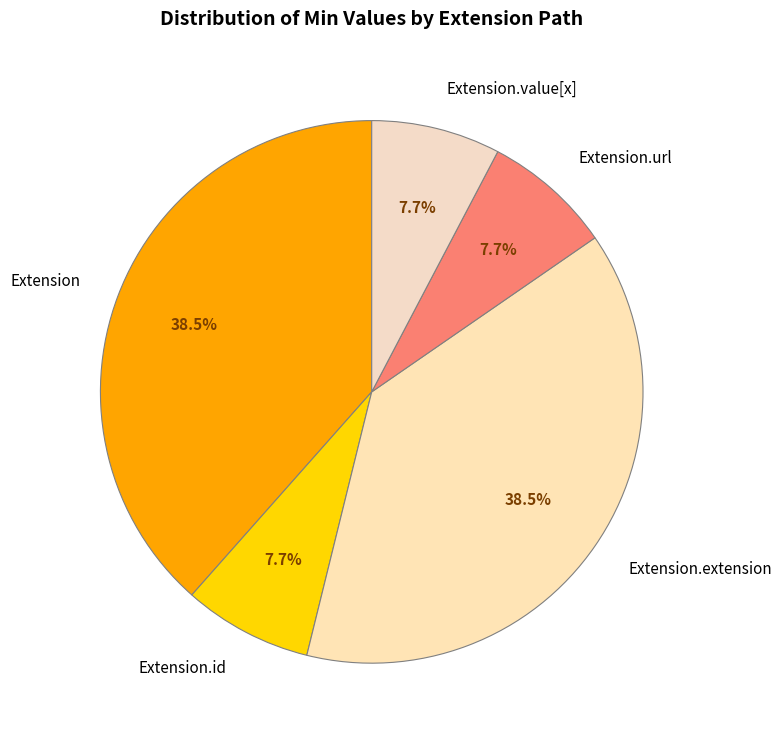

How much of the chart is everything except Extension?

61.5%